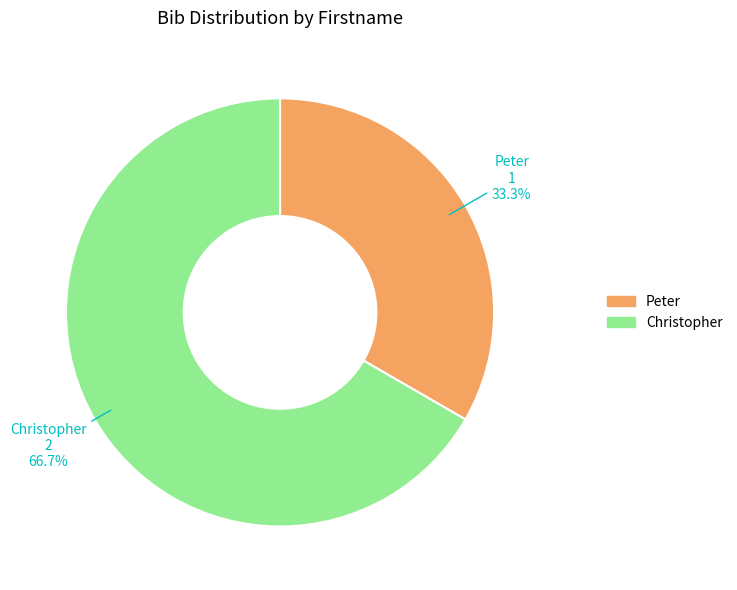

Which has a higher value, Peter or Christopher?

Christopher